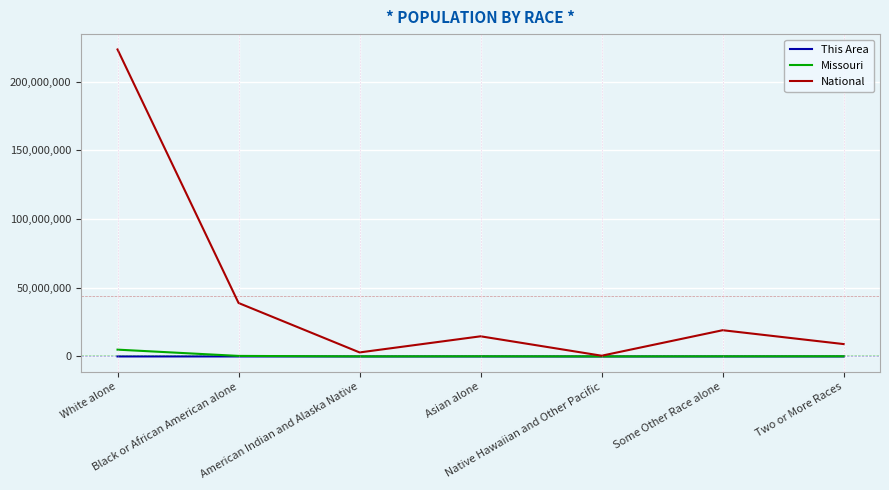

Count the number of data series in this chart.

3